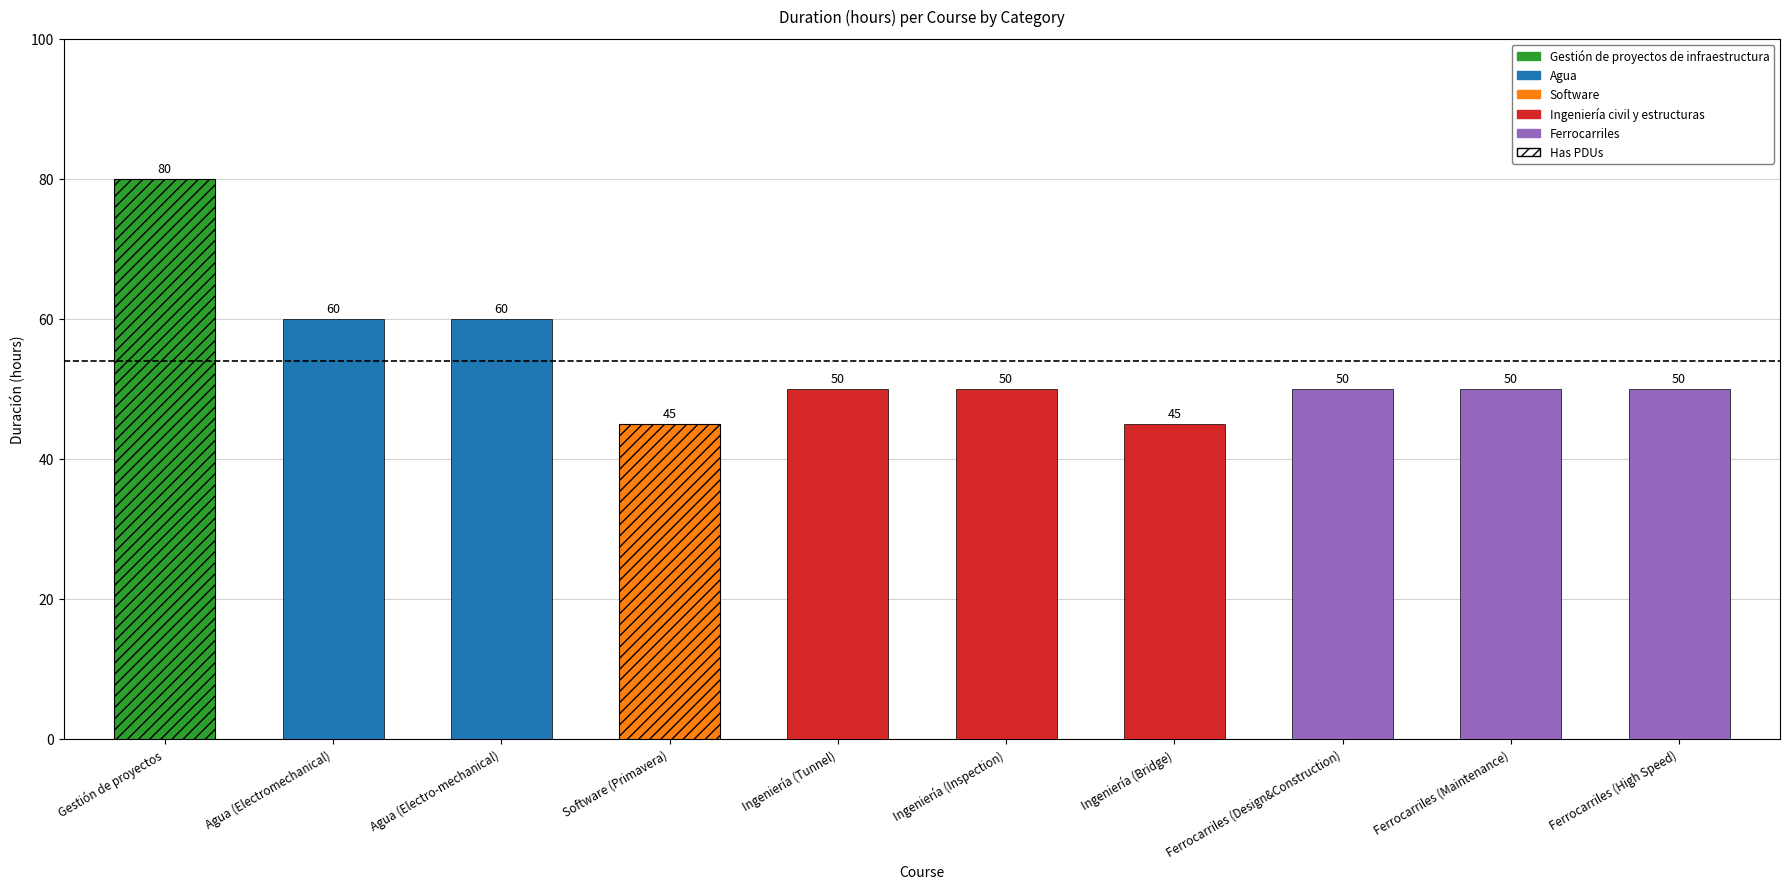

At which label does the data first exceed 50?

Gestión de proyectos